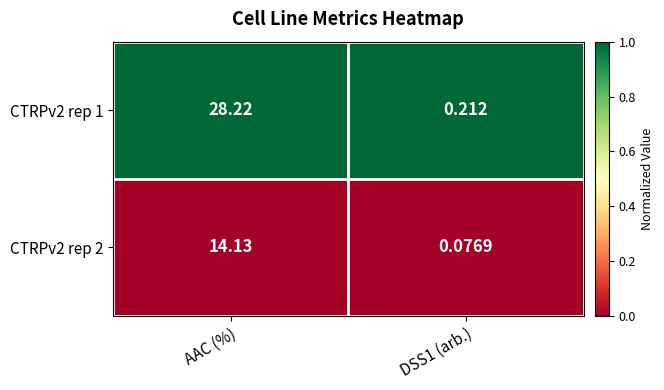

What is the spread (max minus min) of values at AAC (%)?

14.1